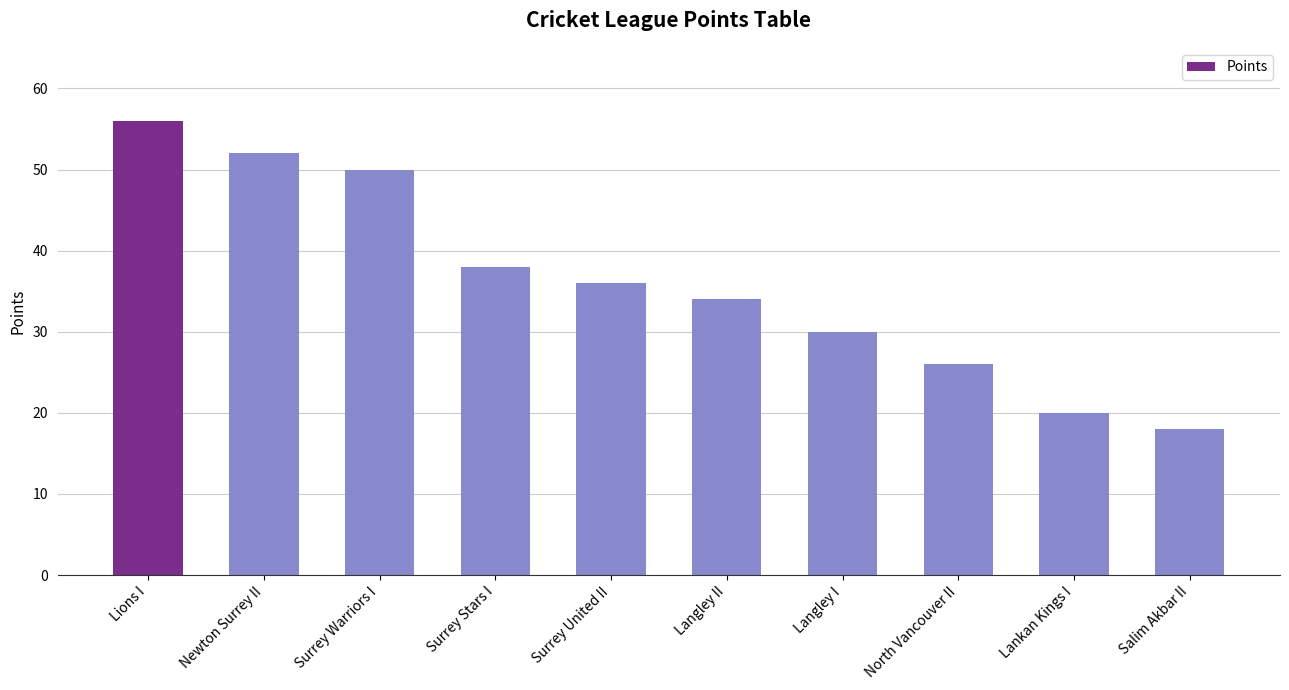

The chart shows a value of 24 at Surrey United II. True or false?

False